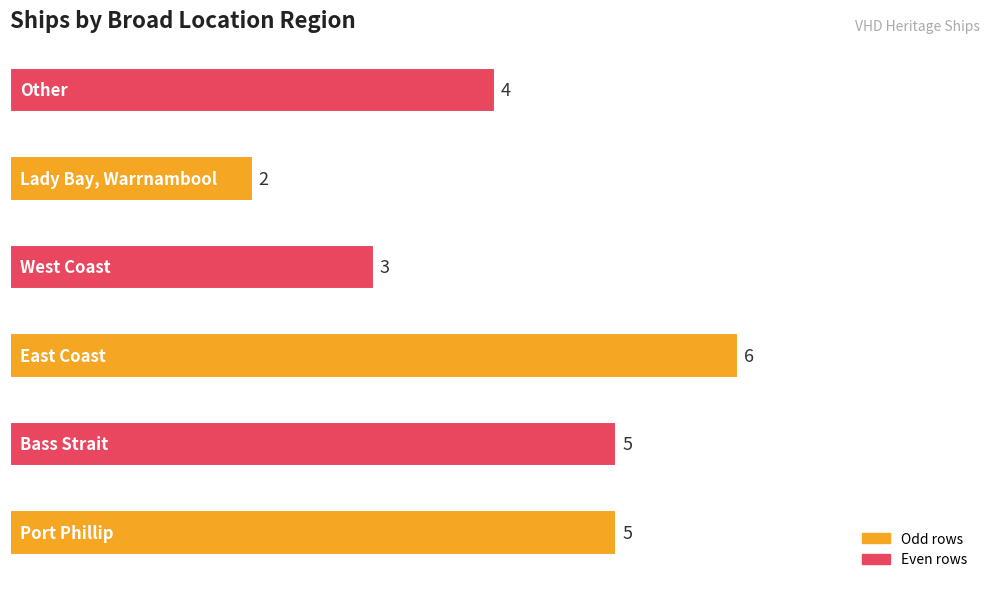

How many series are shown in this chart?

1